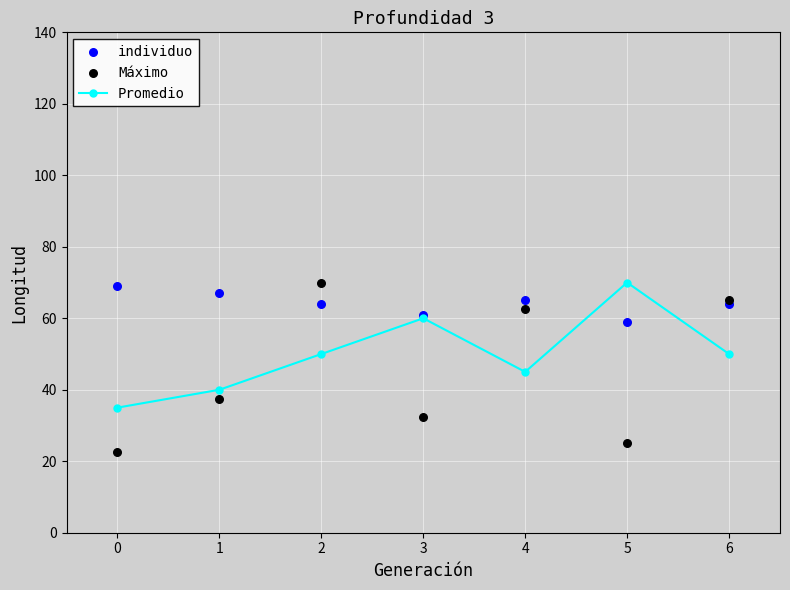

What are all the series names shown in the legend?

Promedio, individuo, Máximo